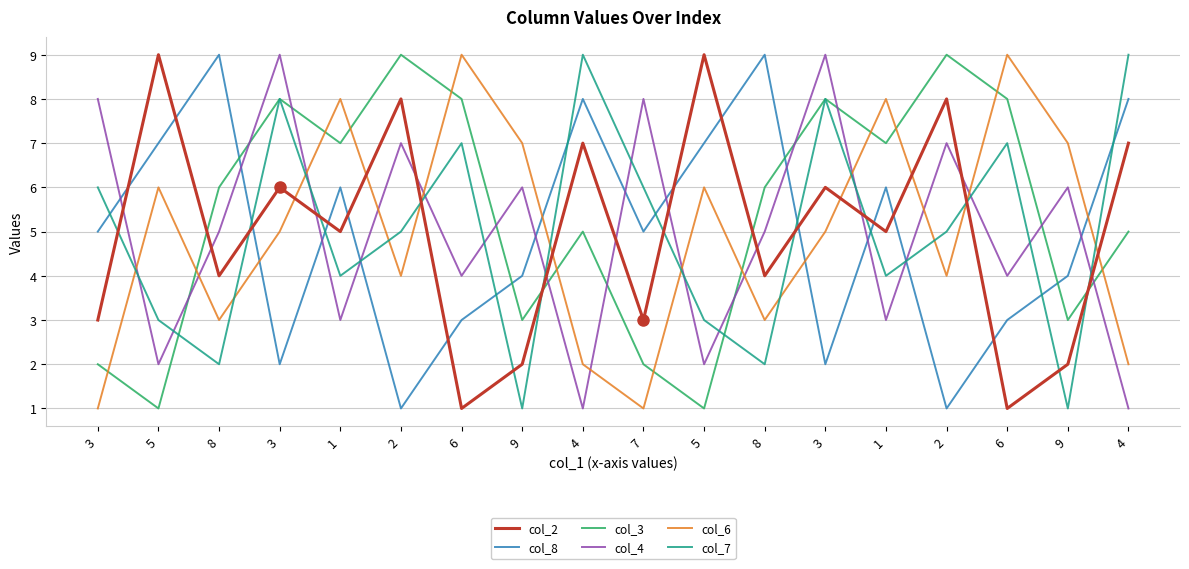

Is it true that col_2 equals 4 at 8?

True